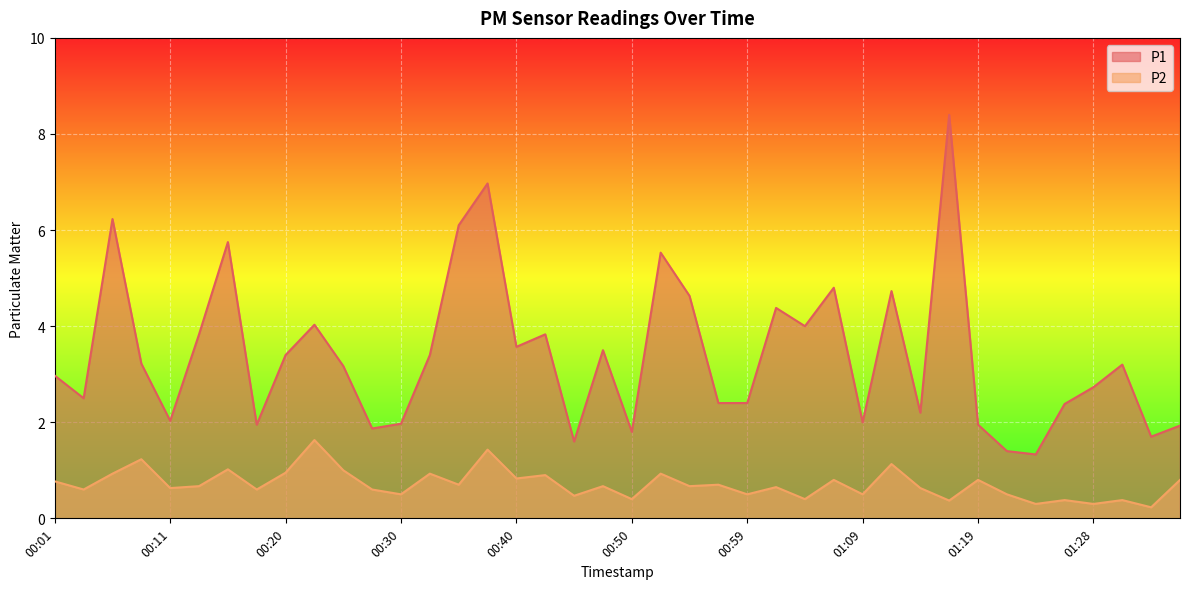

Which has a higher value, 00:01 or 00:57?

00:01